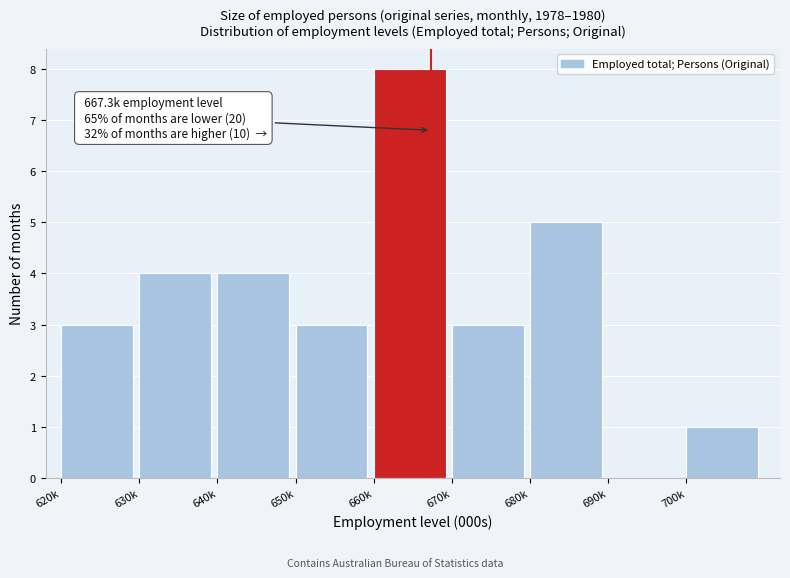

Reading left to right, extract all data points from this chart.

620k=3	630k=4	640k=4	650k=3	660k=8	670k=3	680k=5	690k=0	700k=1